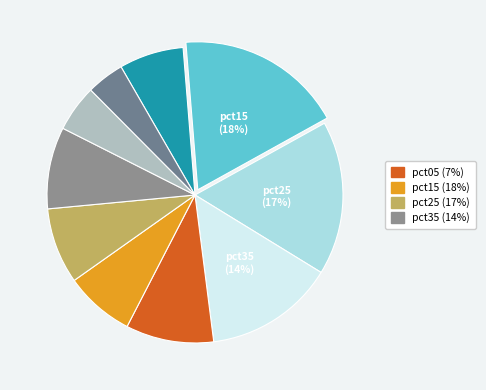

How many slices are in this pie chart?

10